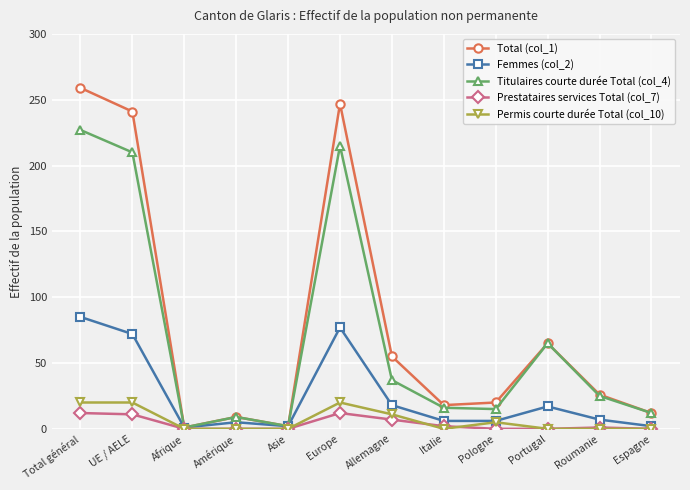

What position from the left is Europe?

6